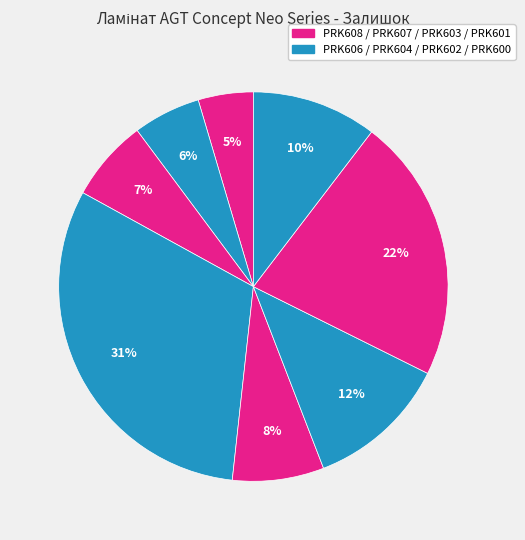

How many segments does this pie chart have?

8